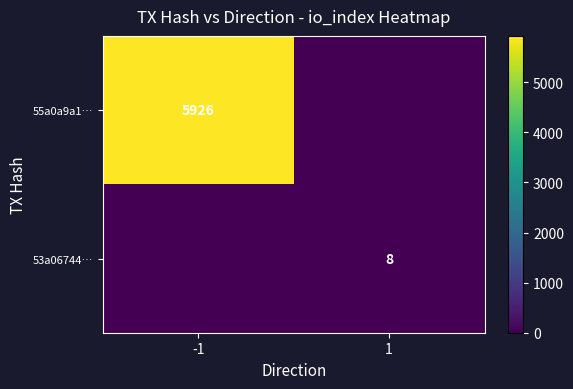

Is it true that 55a0a9a1… equals 2535 at -1?

False